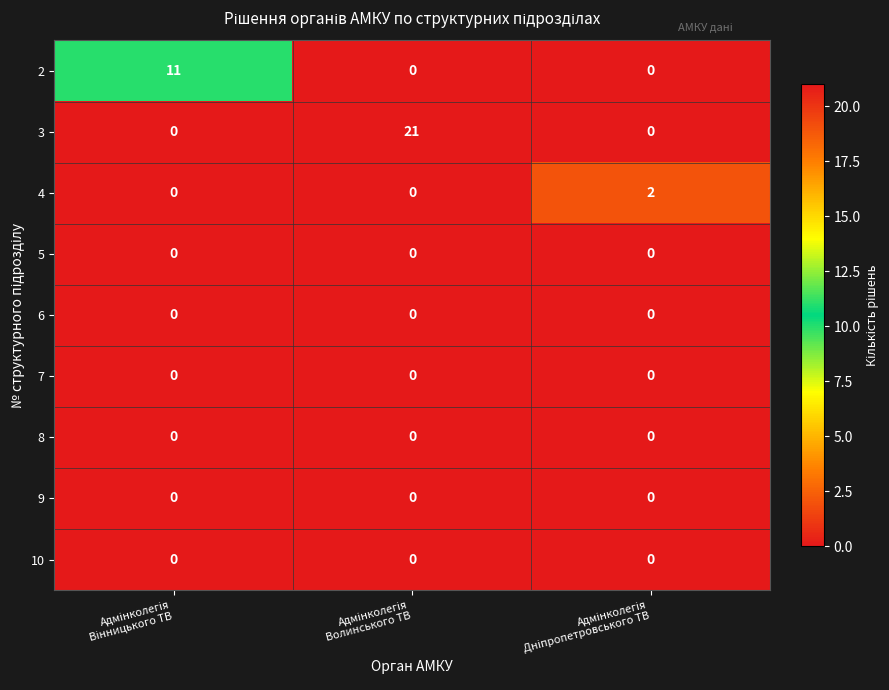

Reading left to right, what are all the values shown in this chart?

2: 11	0	0
3: 0	21	0
4: 0	0	2
5: 0	0	0
6: 0	0	0
7: 0	0	0
8: 0	0	0
9: 0	0	0
10: 0	0	0